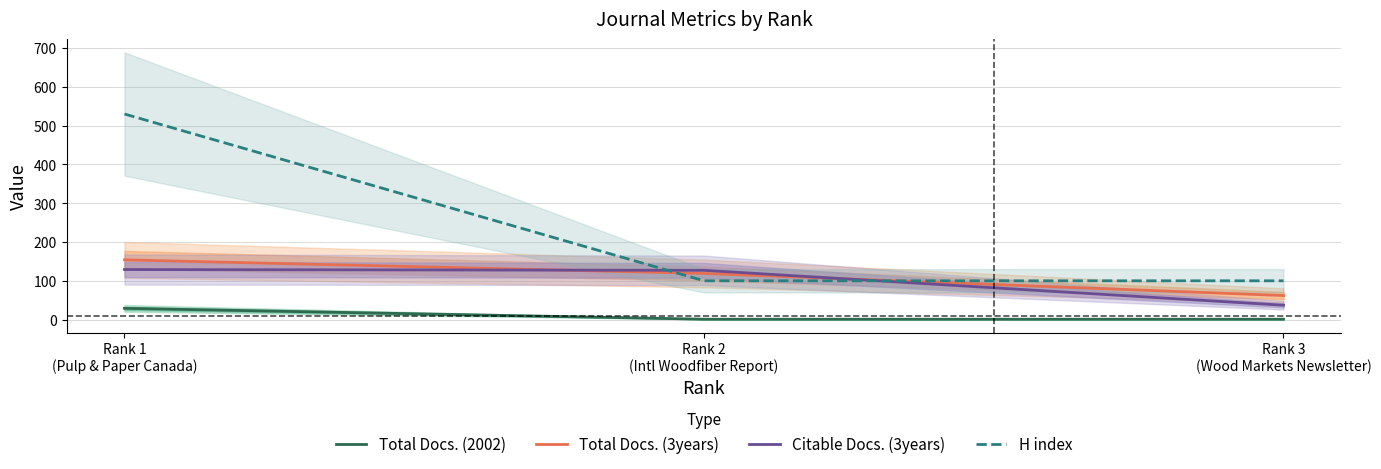

What position from the left is Rank 2
(Intl Woodfiber Report)?

2